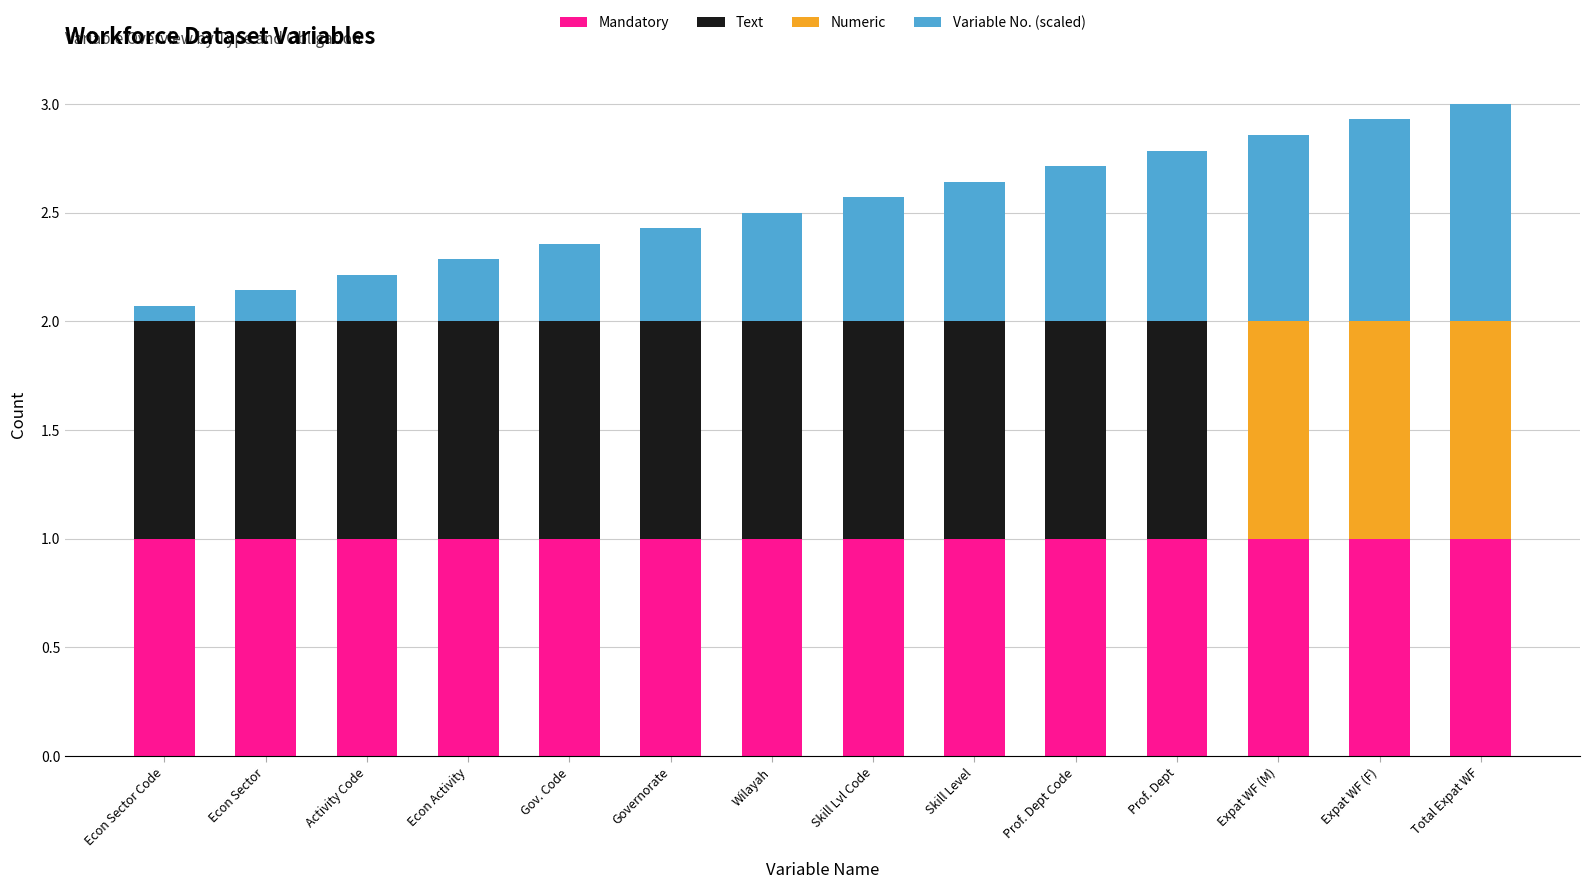

What is the total value across all series at Gov. Code?

2.4